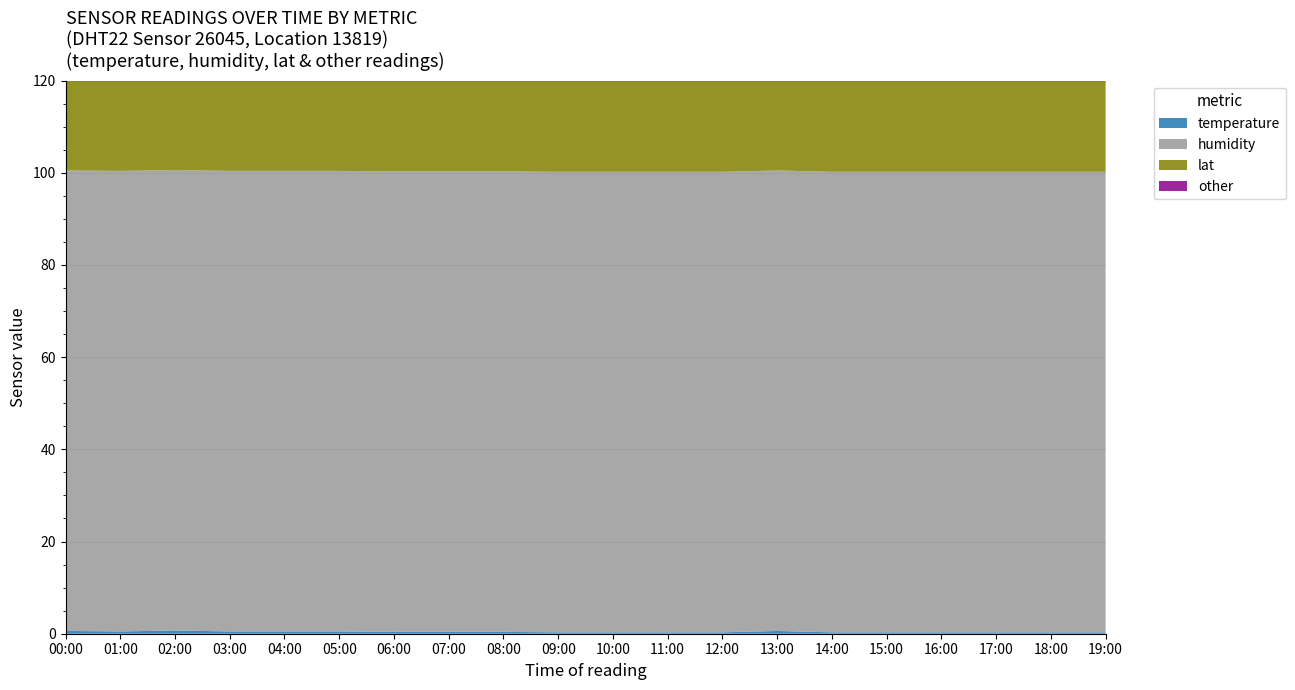

Reading left to right, what are all the values shown in this chart?

temperature: 0.6	0.5	0.7	0.5	0.5	0.5	0.4	0.4	0.4	0.3	0.3	0.3	0.3	0.6	0.3	0.3	0.3	0.3	0.3	0.3
humidity: 99.9	99.9	99.9	99.9	99.9	99.9	99.9	99.9	99.9	99.9	99.9	99.9	99.9	99.9	99.9	99.9	99.9	99.9	99.9	99.9
lat: 51.4	51.4	51.4	51.4	51.4	51.4	51.4	51.4	51.4	51.4	51.4	51.4	51.4	51.4	51.4	51.4	51.4	51.4	51.4	51.4
other: 0.9	0.3	1.3	0.6	0.1	0.3	0.1	0.2	0.1	0.0	0.0	1.6	0.4	0.3	0.1	0.5	0.9	0.0	0.0	0.1